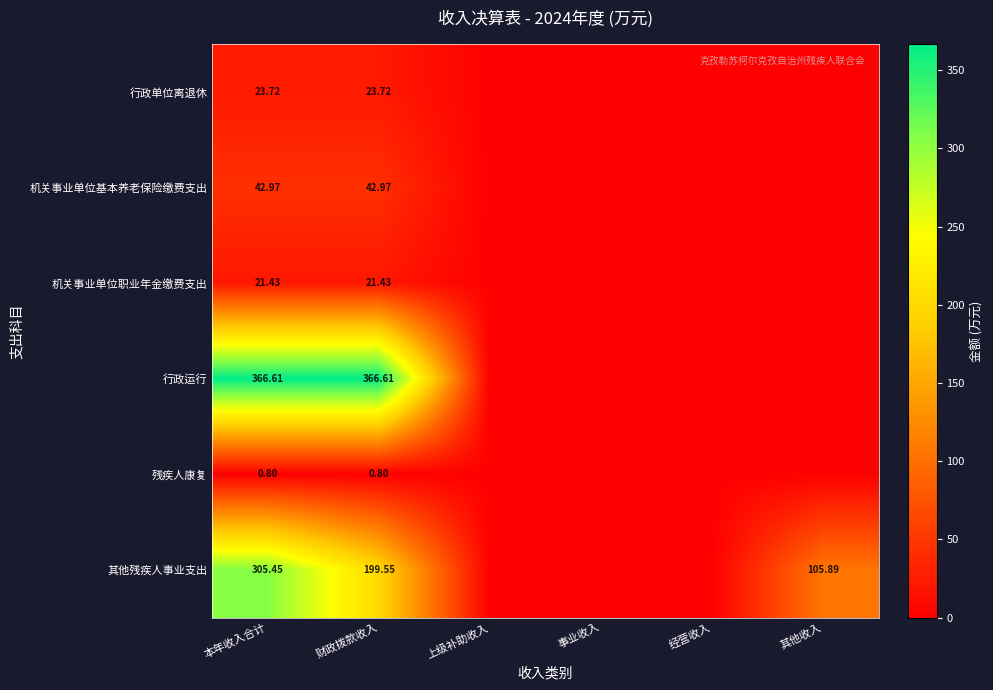

List the labels in order of 行政运行 value, smallest first.

上级补助收入, 事业收入, 经营收入, 其他收入, 本年收入合计, 财政拨款收入